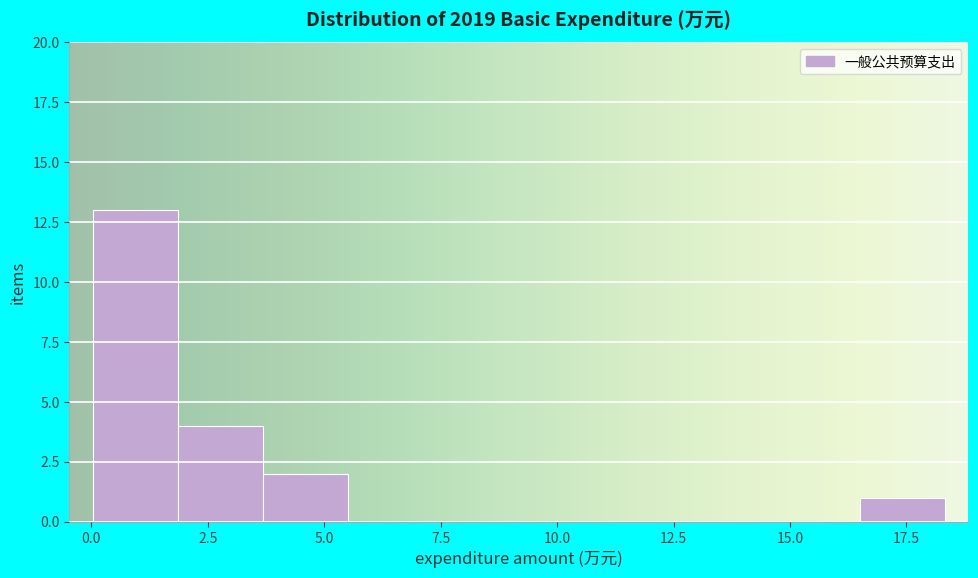

Around what value on the x-axis is the tallest bar? Give the approximate position of its centre, as read against the axis.

1.0